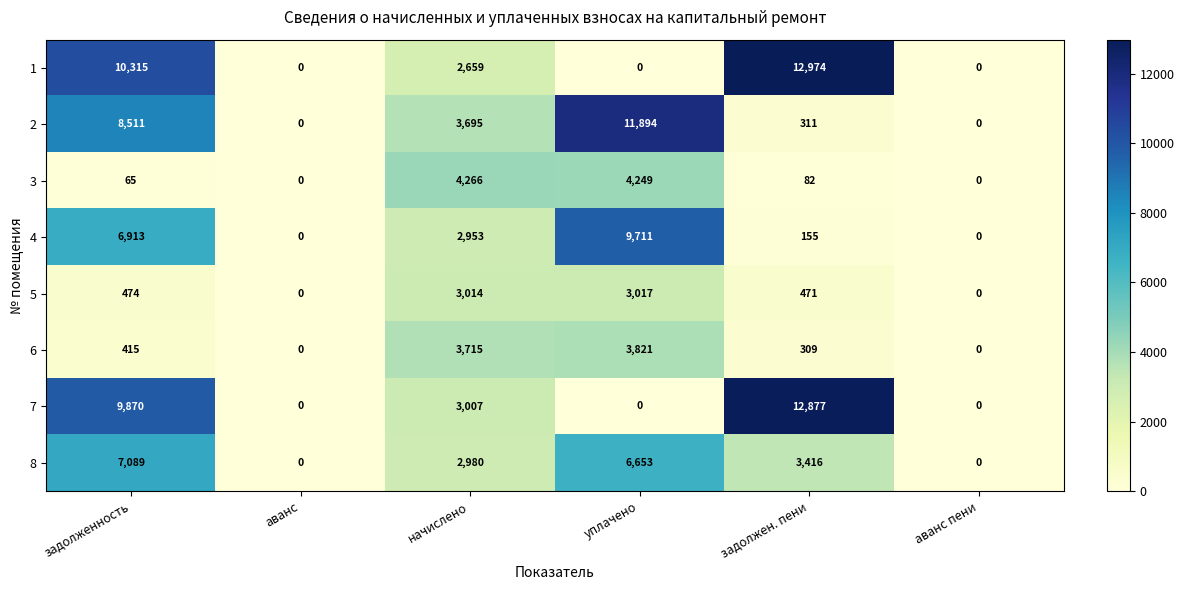

The 1 series shows 0 at уплачено. True or false?

True